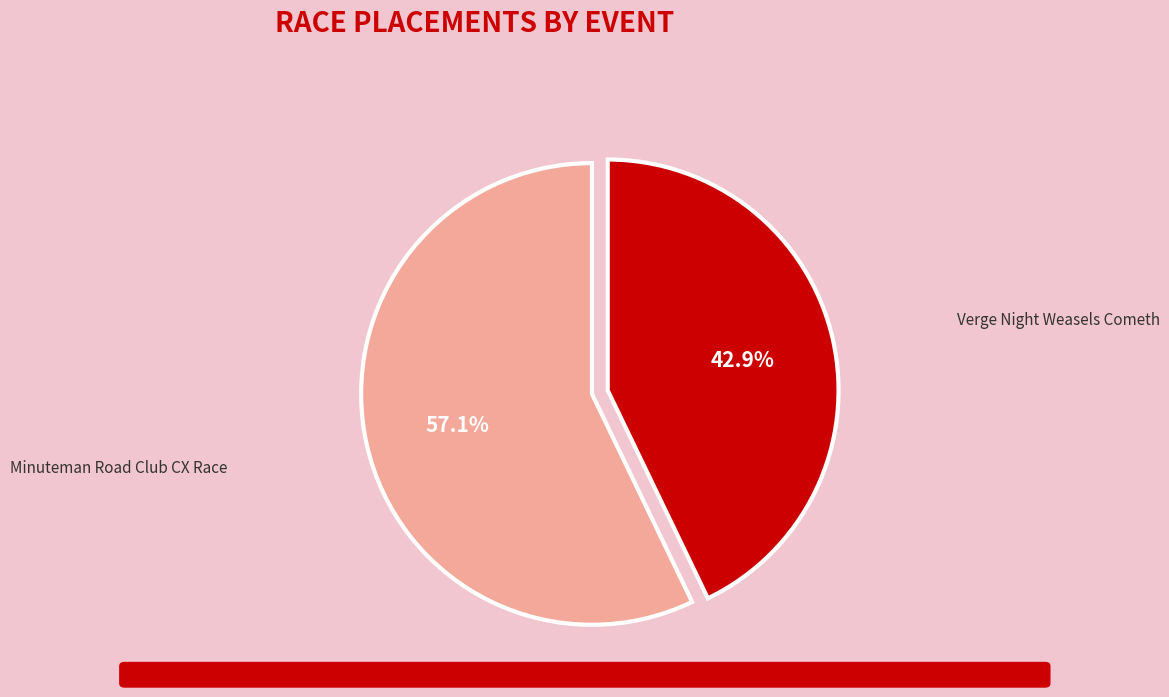

Which has a higher value, Minuteman Road Club CX Race or Verge Night Weasels Cometh?

Minuteman Road Club CX Race